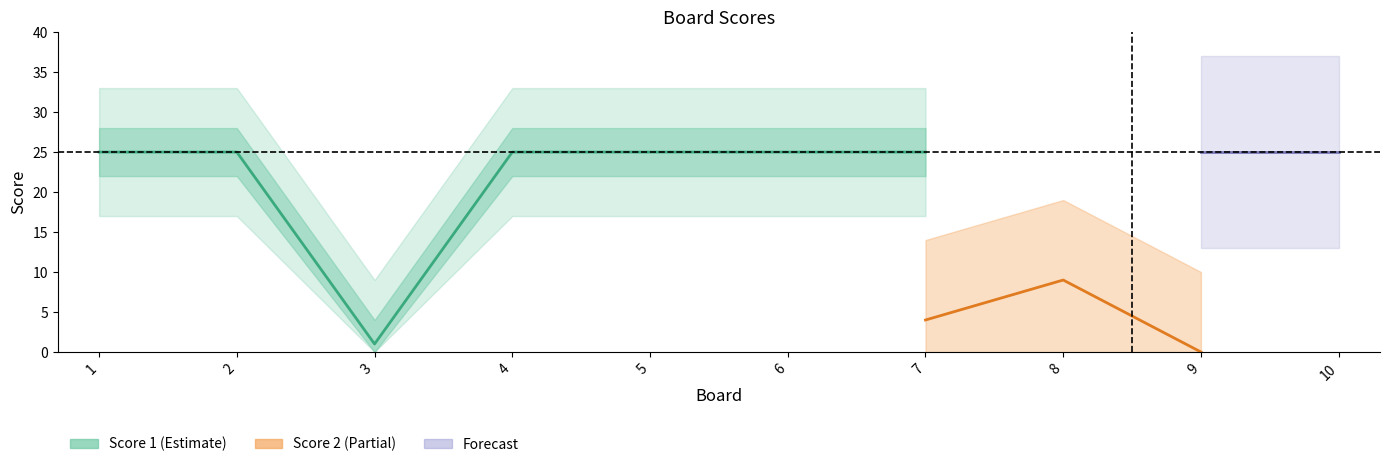

At which category does Score 1 reach its first local valley?

3